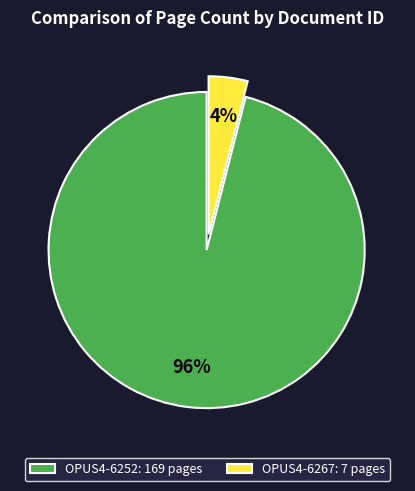

What is the largest slice in the pie chart?

OPUS4-6252